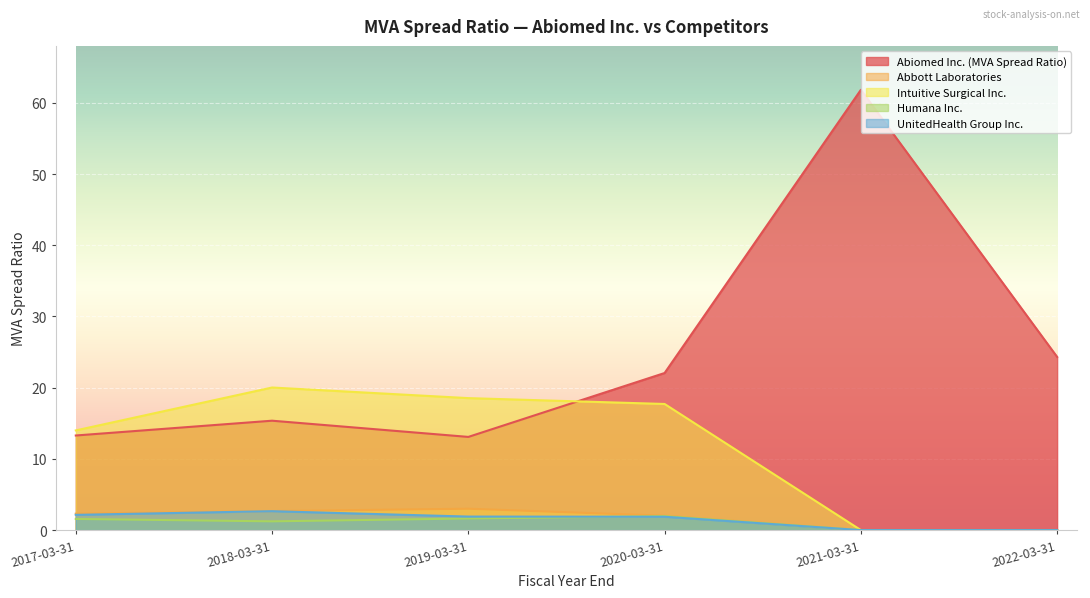

Count the number of categories in the chart.

6